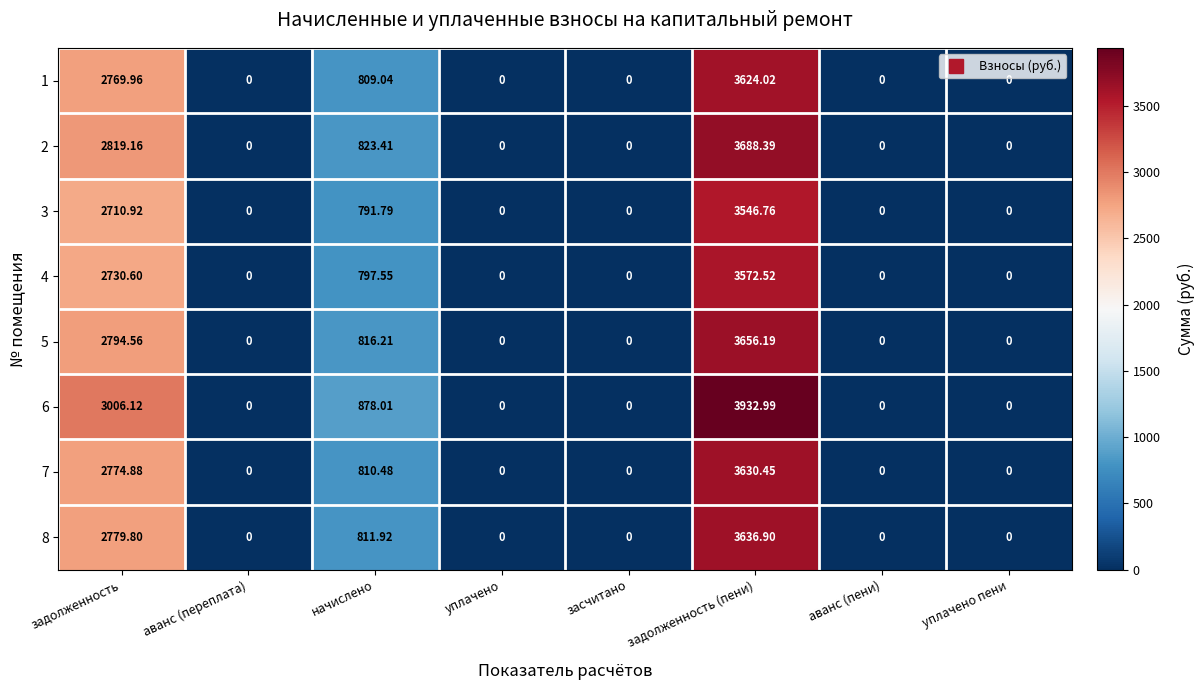

At which category is the sum across all series the highest?

задолженность (пени)